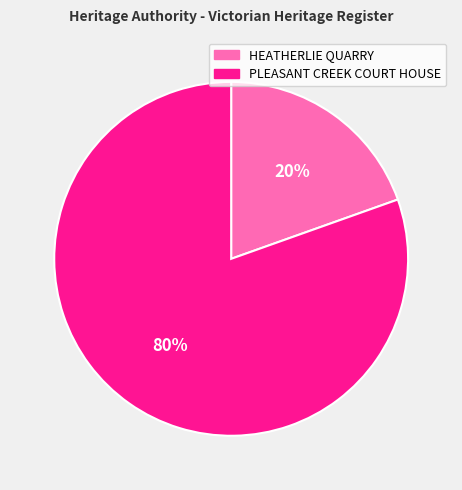

To the nearest percent, what is the average slice percentage?

50%